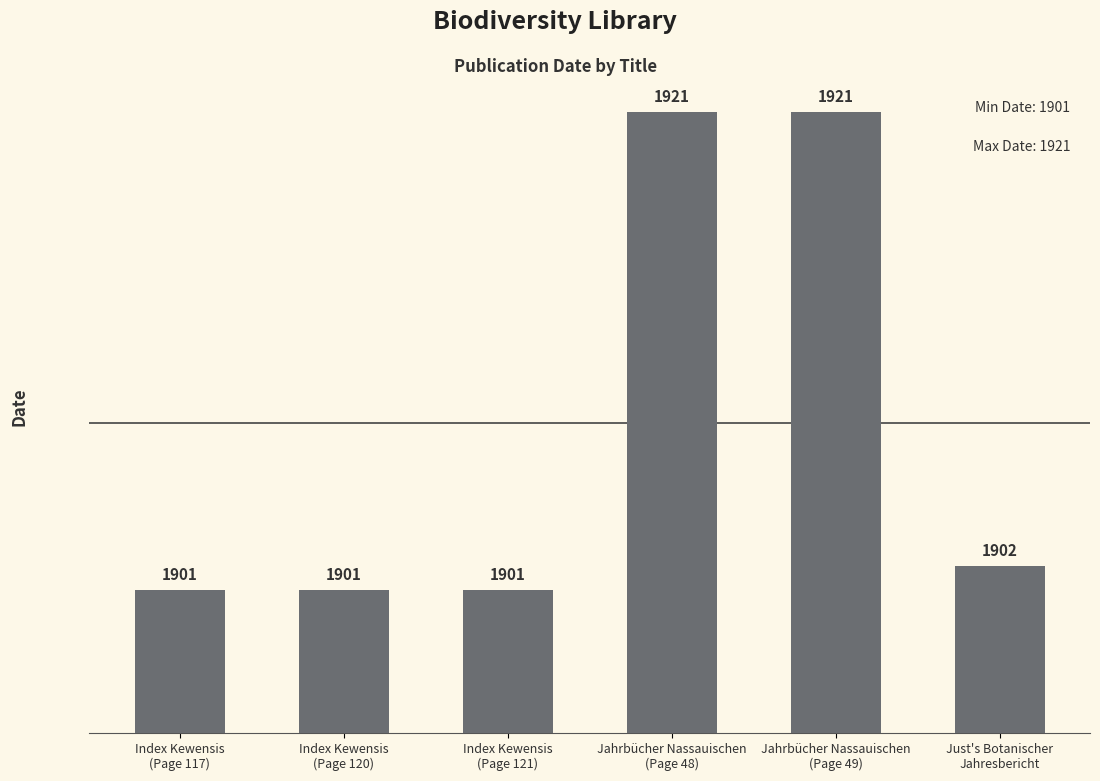

What is the difference between the maximum and second lowest values?

20